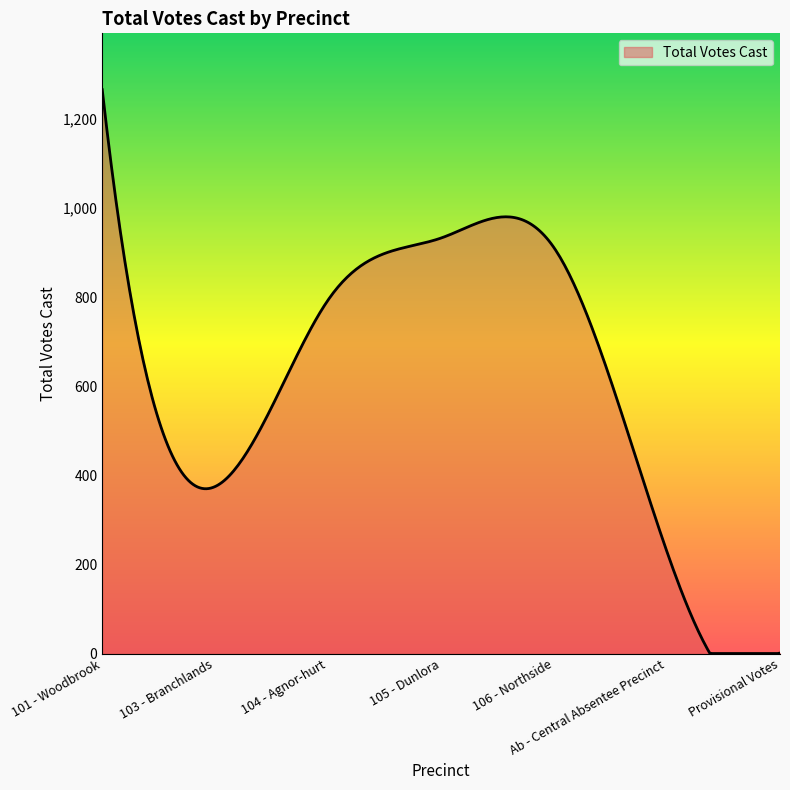

What is the difference between the maximum and minimum values?

1266.0